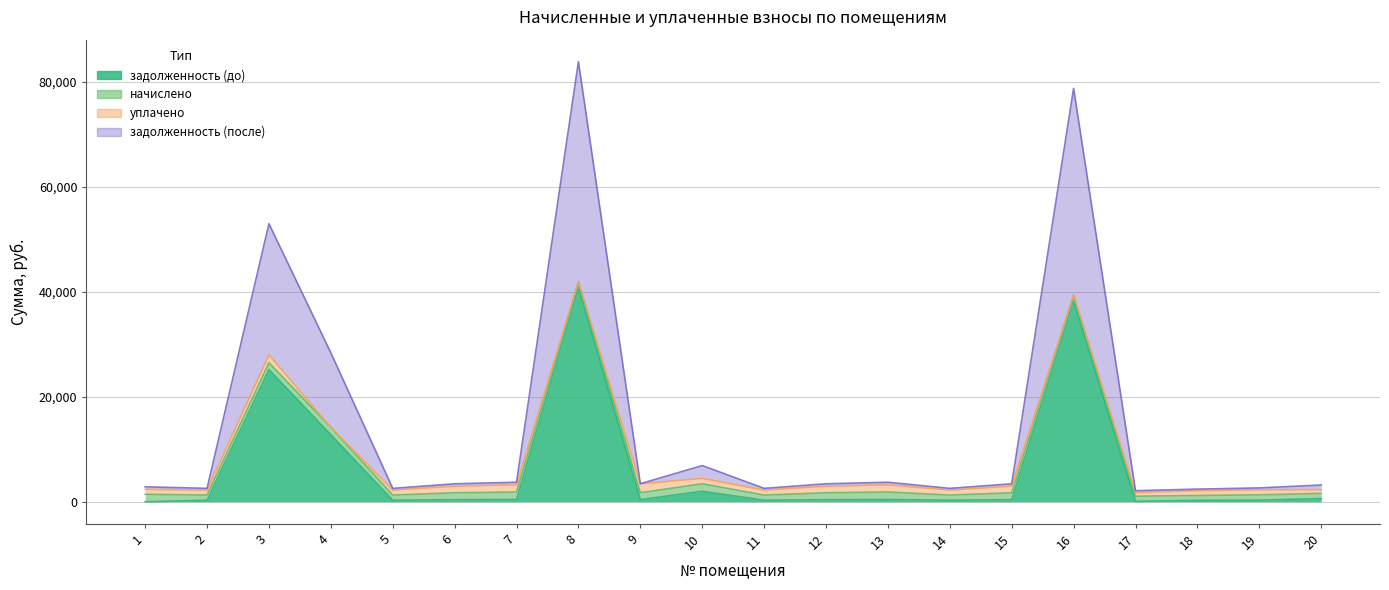

True or false: задолженность (после) and задолженность (до) intersect in this chart.

False